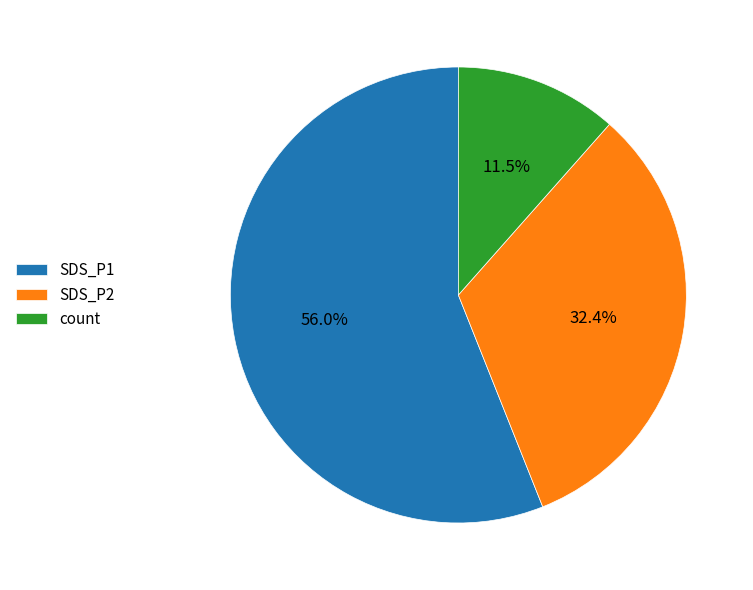

What is the largest slice in the pie chart?

SDS_P1